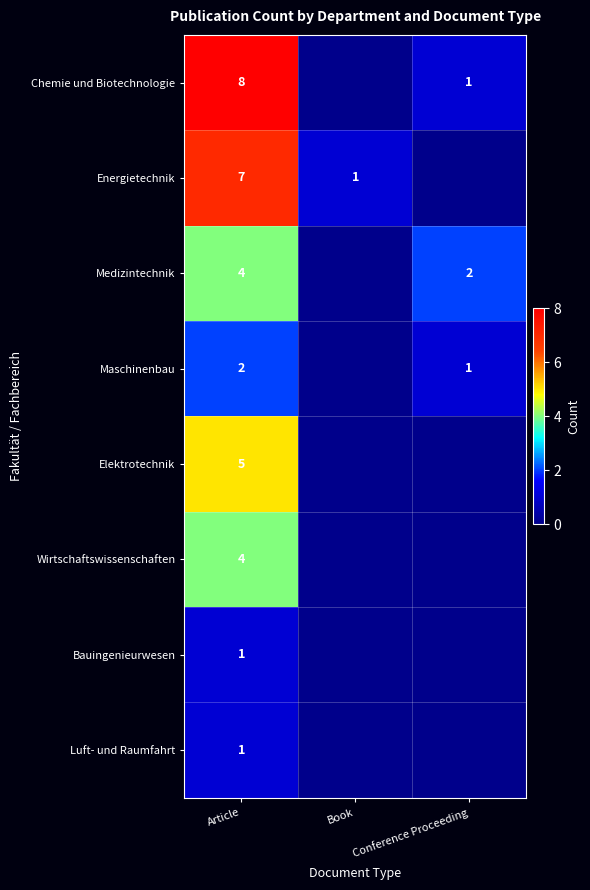

The Elektrotechnik series shows 5 at Article. True or false?

True